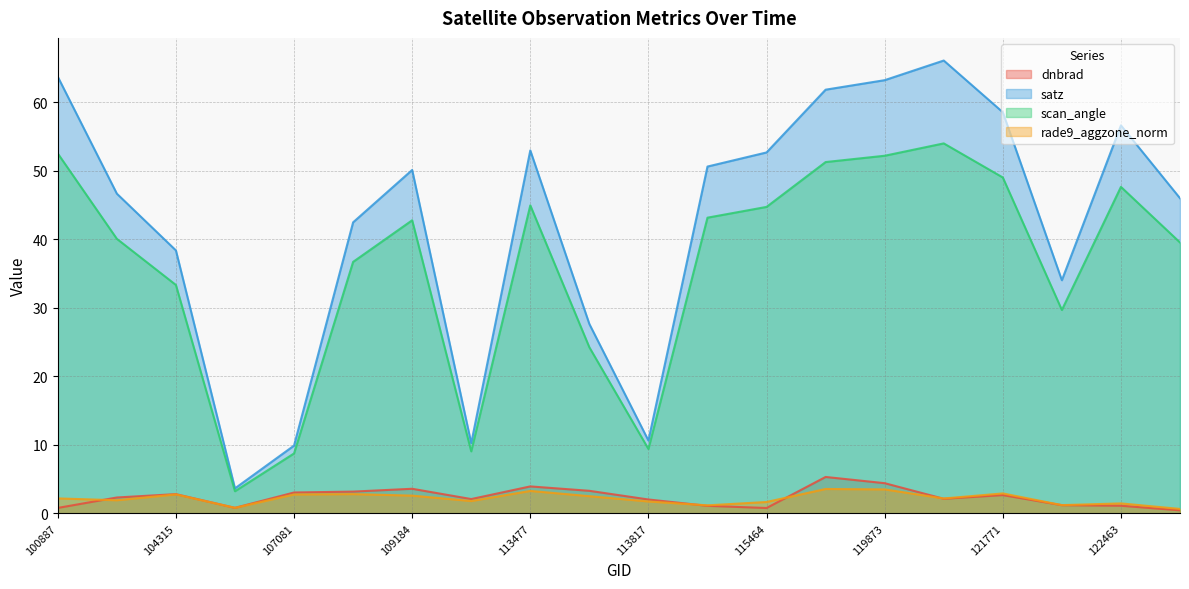

How many series are shown in this chart?

4